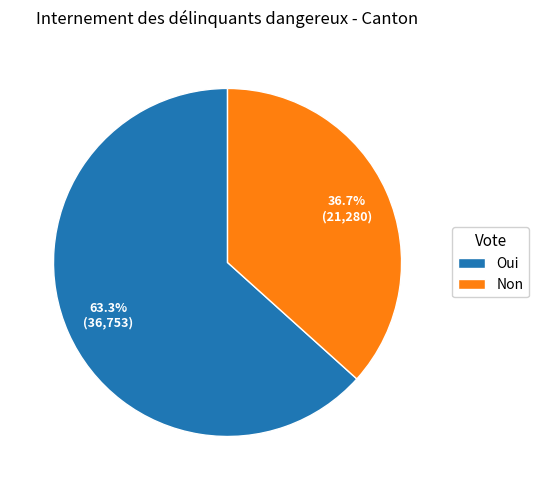

What is the total percentage of Non and Oui?

100.0%